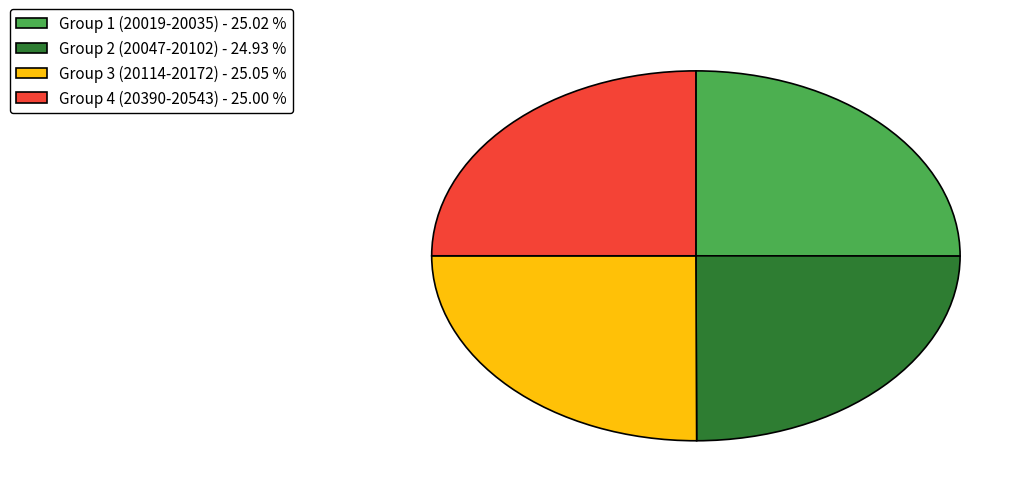

Is there any slice that represents more than half of the pie?

No